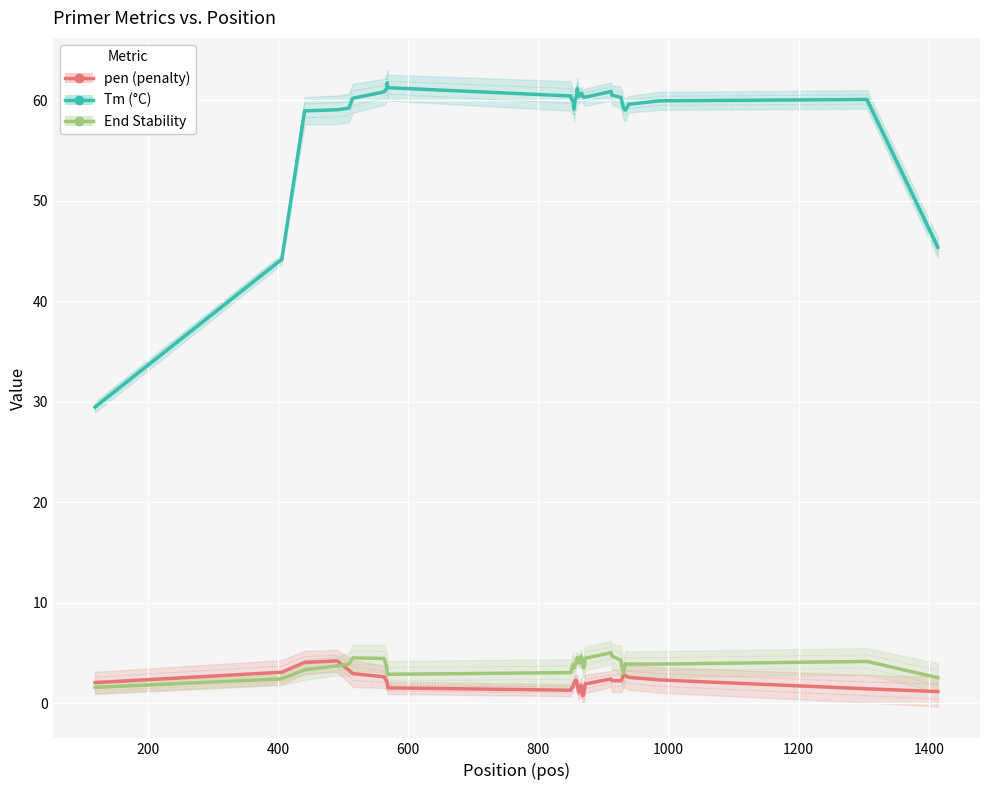

What is the value of the pen (penalty) point at the 9th from the left?

2.0